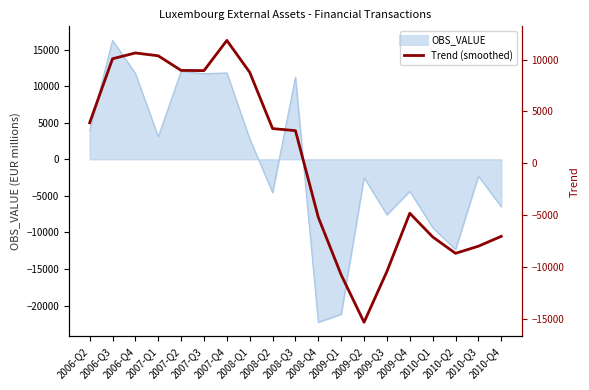

What is the difference between the maximum and second lowest values?

22605.3